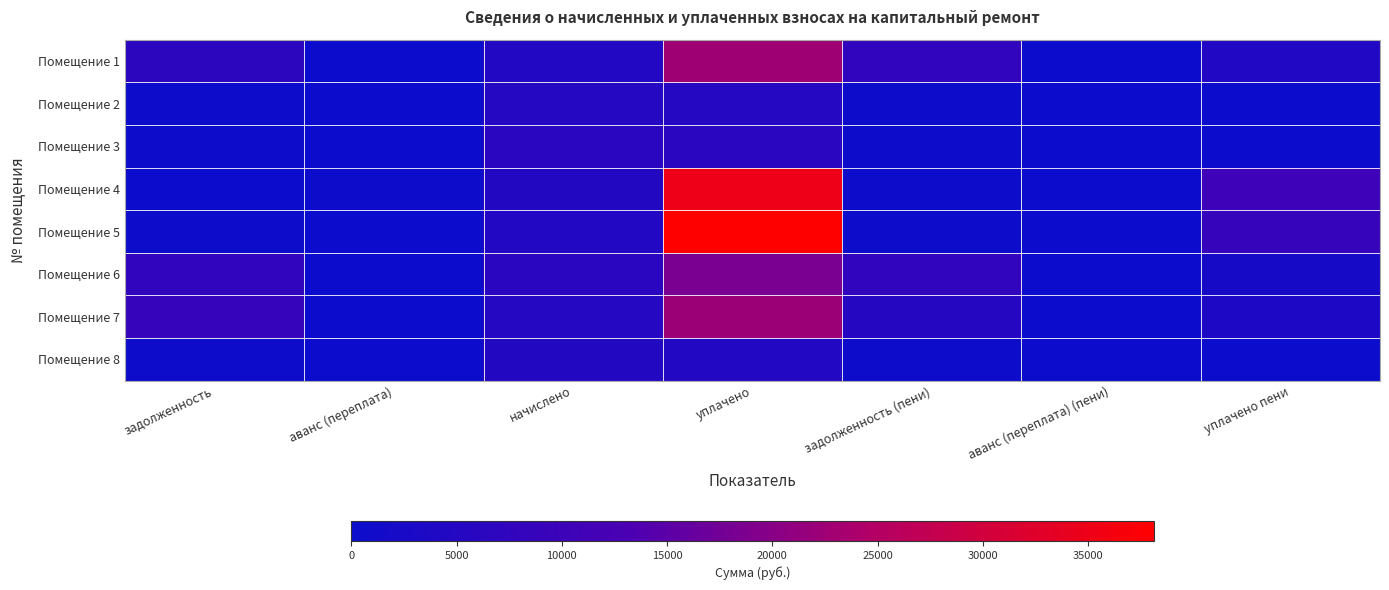

What is the difference between the highest and lowest values at начислено?

1736.0